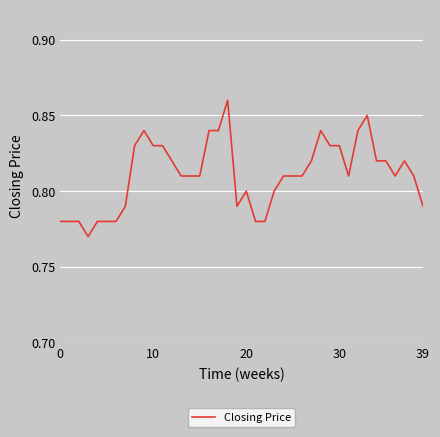

What is the difference between the second highest and minimum values?

0.1